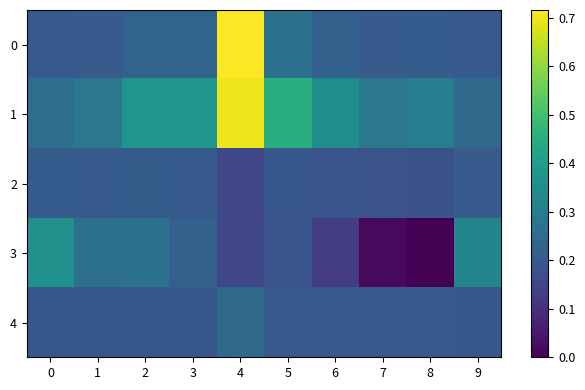

At which category does the chart reach its peak across all series?

4